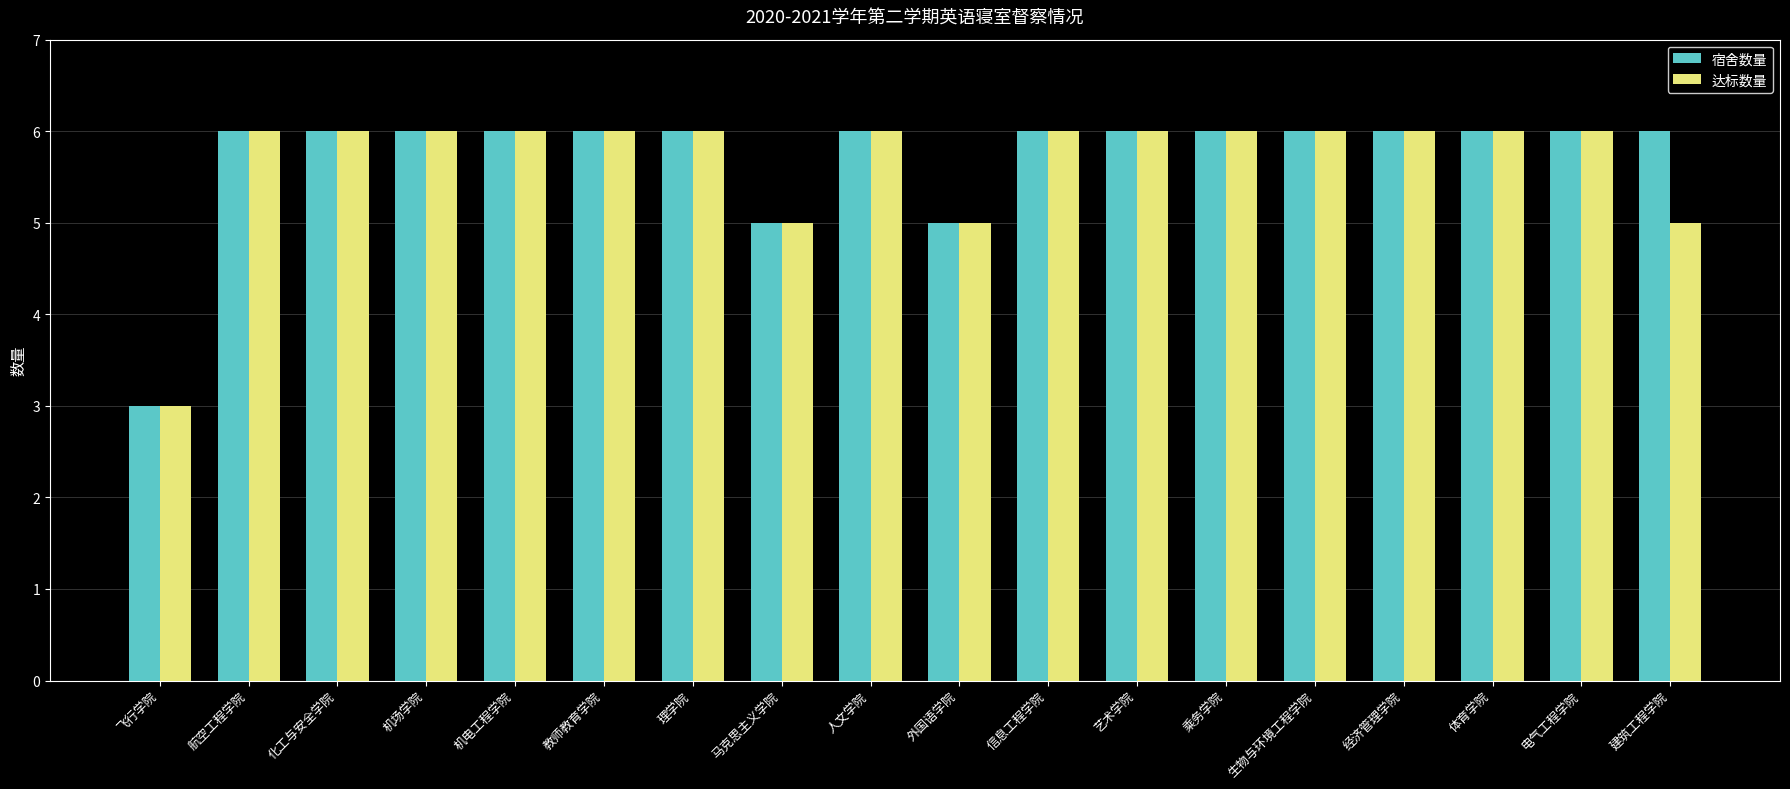

What is the maximum value shown in the chart?

6